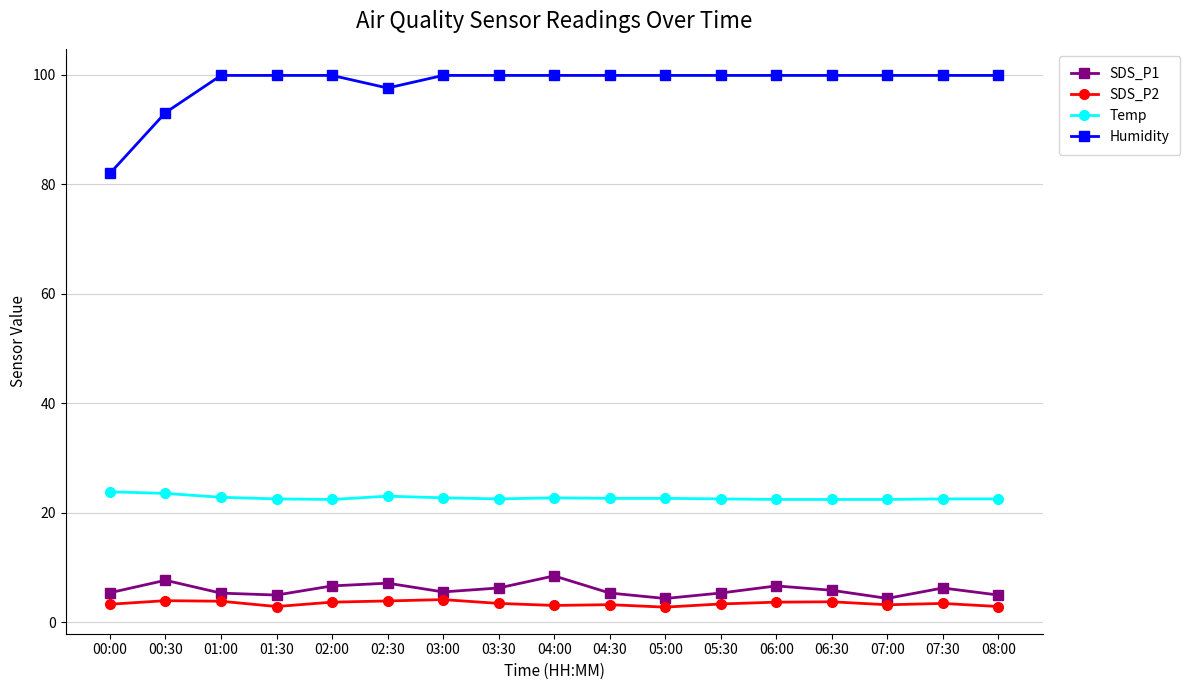

True or false: SDS_P1 and SDS_P2 intersect in this chart.

False